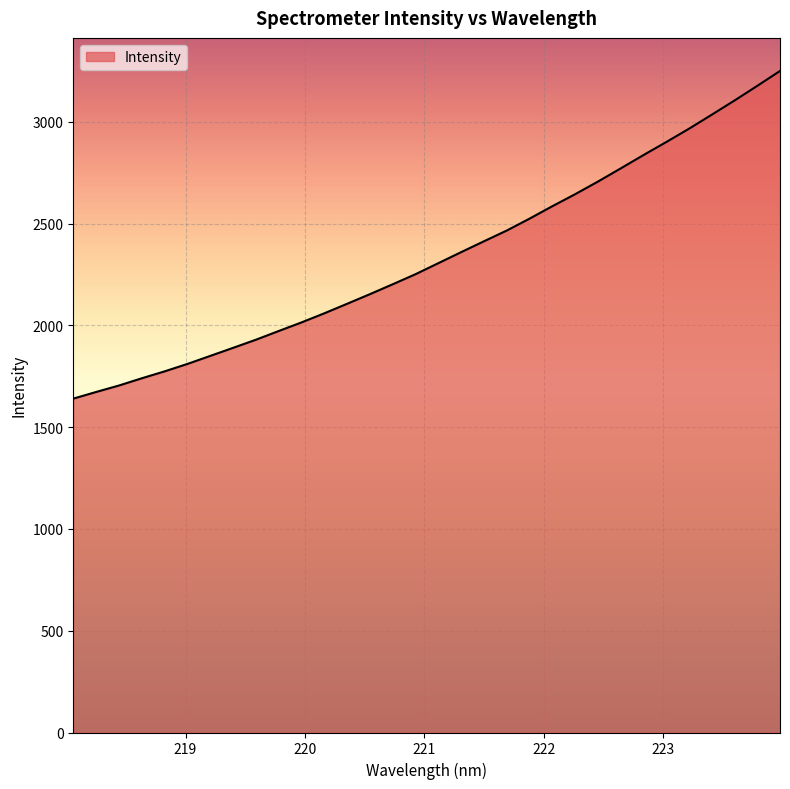

What is the greatest value displayed?

3250.5